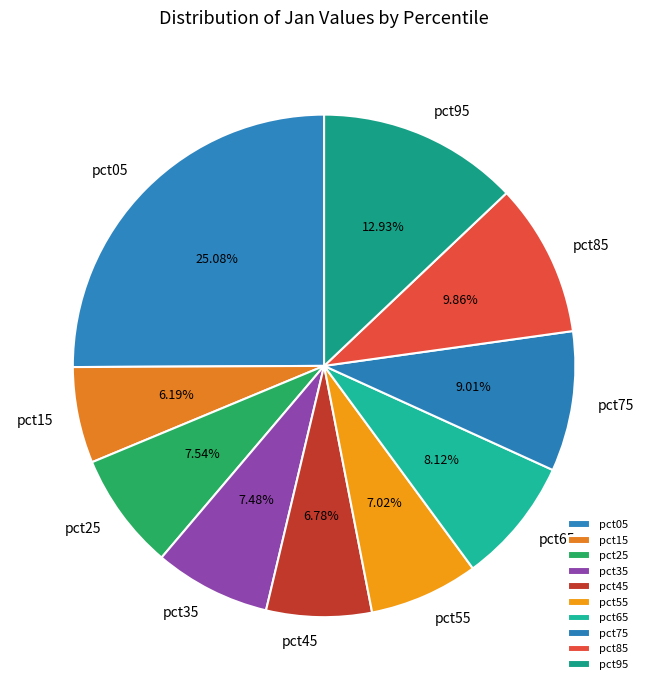

How many segments does this pie chart have?

10